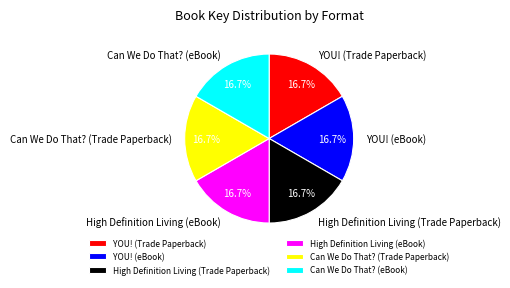

Approximately how many times larger is the value at YOU! (Trade Paperback) compared to High Definition Living (Trade Paperback)?

1.0